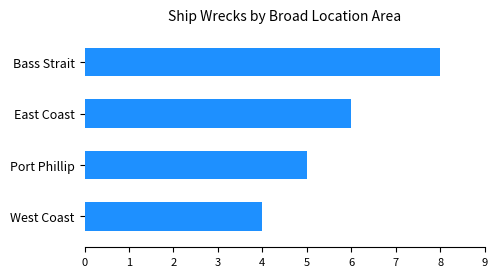

What is the sum of all values?

23